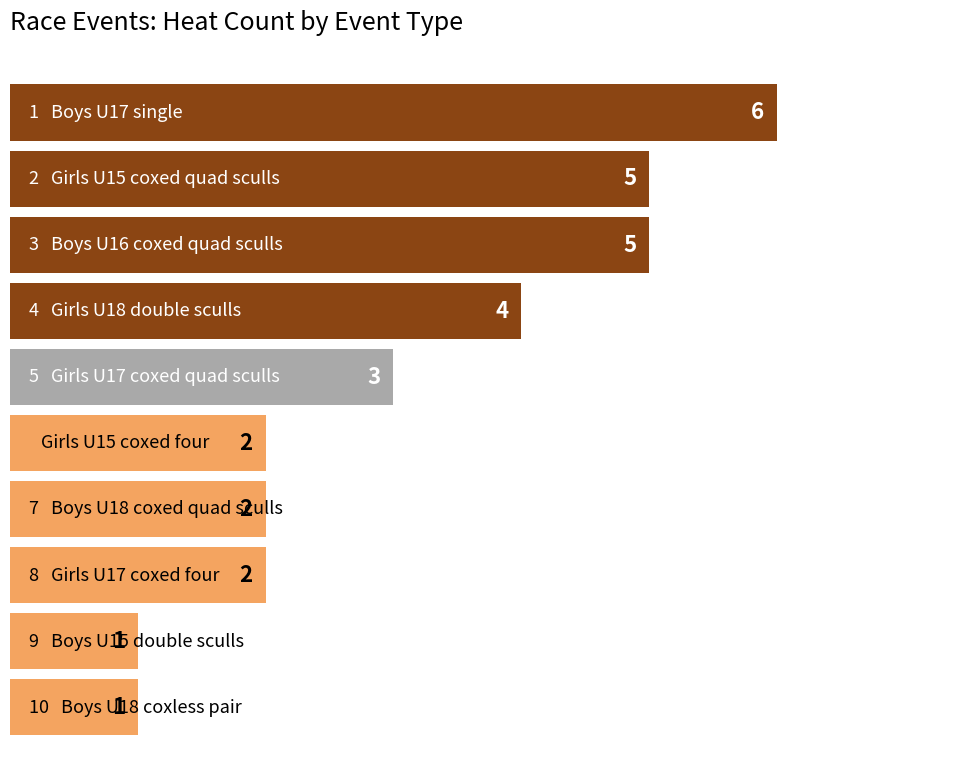

What is the value of the 10th bar from the top?

1